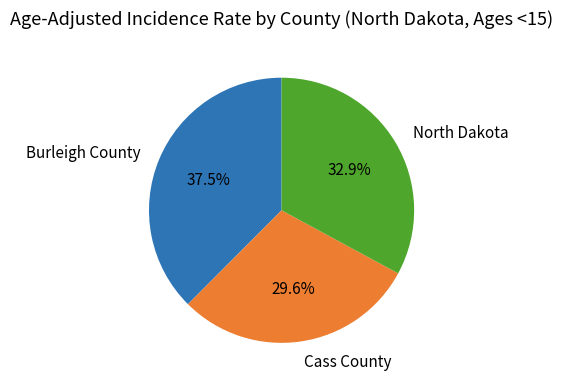

To the nearest percent, what is the combined percentage of Cass County and Burleigh County?

67%